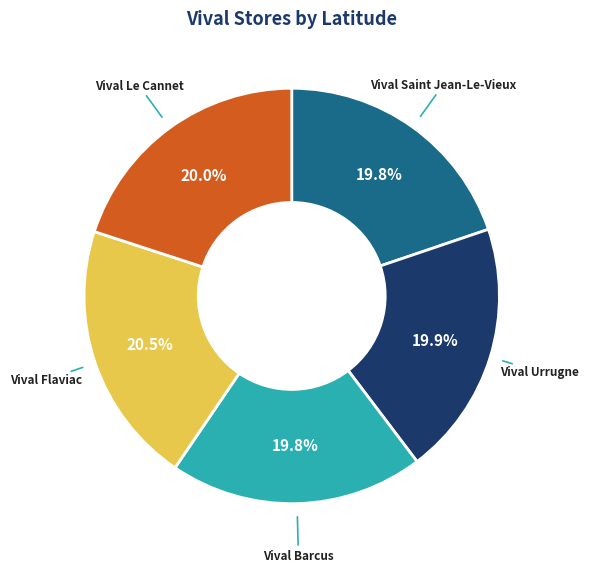

Which category has the biggest portion of the pie?

Vival Flaviac